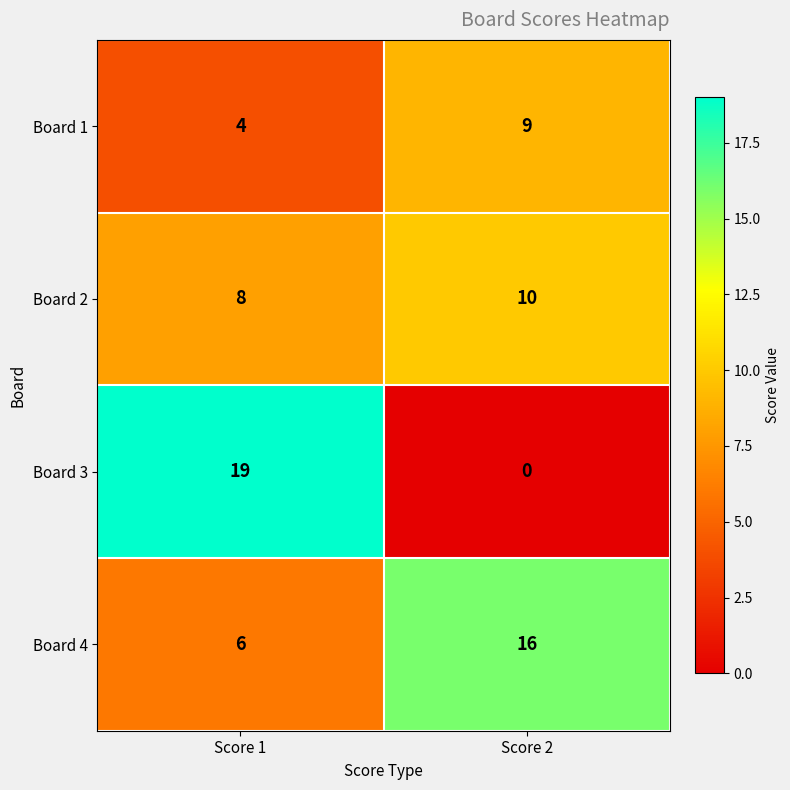

Which series changed the most between Score 1 and Score 2?

Board 3